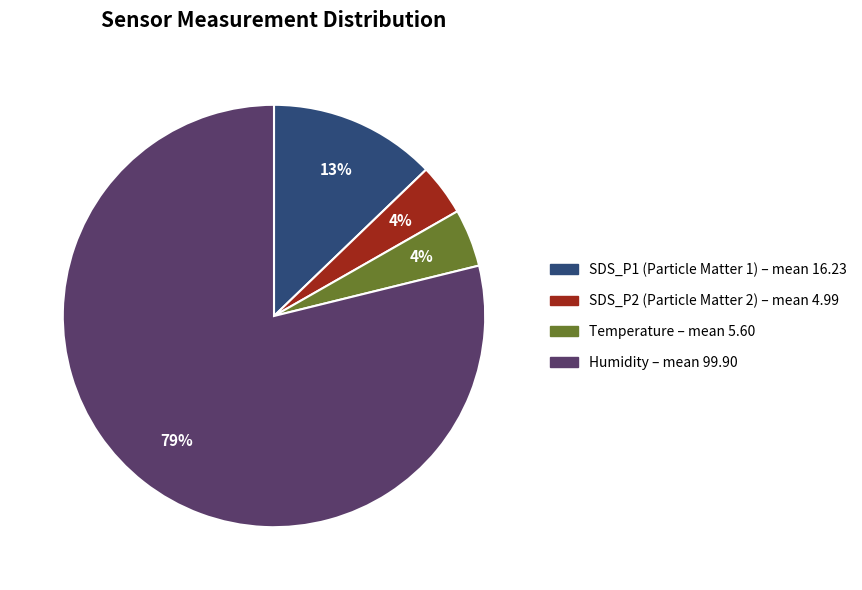

To the nearest percent, what is the difference between the largest and smallest slice percentages?

75%